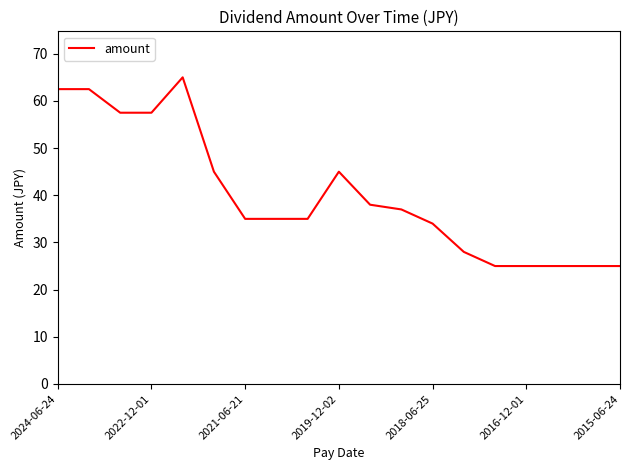

What is the difference between the maximum and minimum values?

40.0